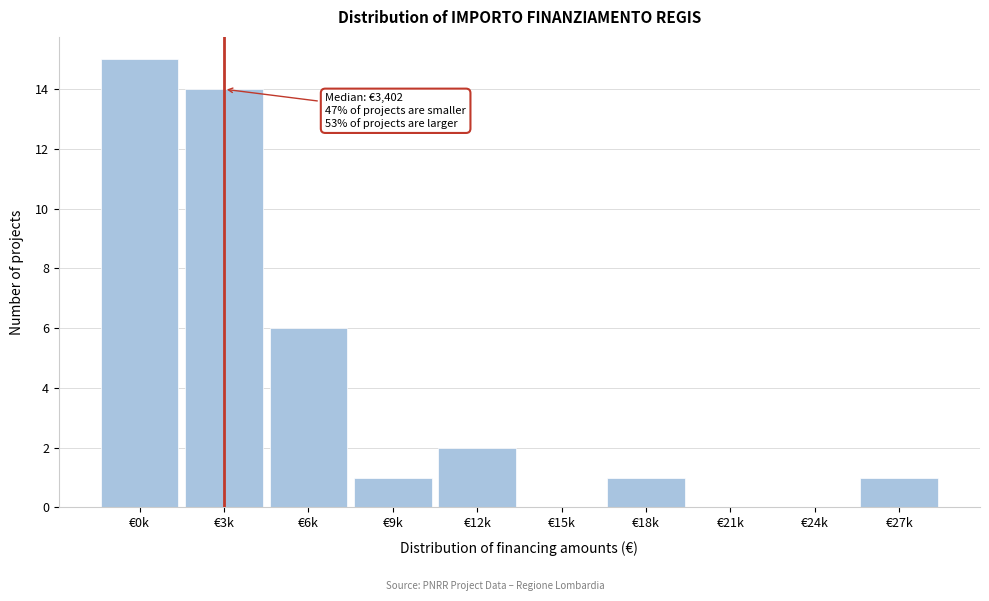

Reading right to left, list all the values displayed in this chart.

€27k=1	€24k=0	€21k=0	€18k=1	€15k=0	€12k=2	€9k=1	€6k=6	€3k=14	€0k=15